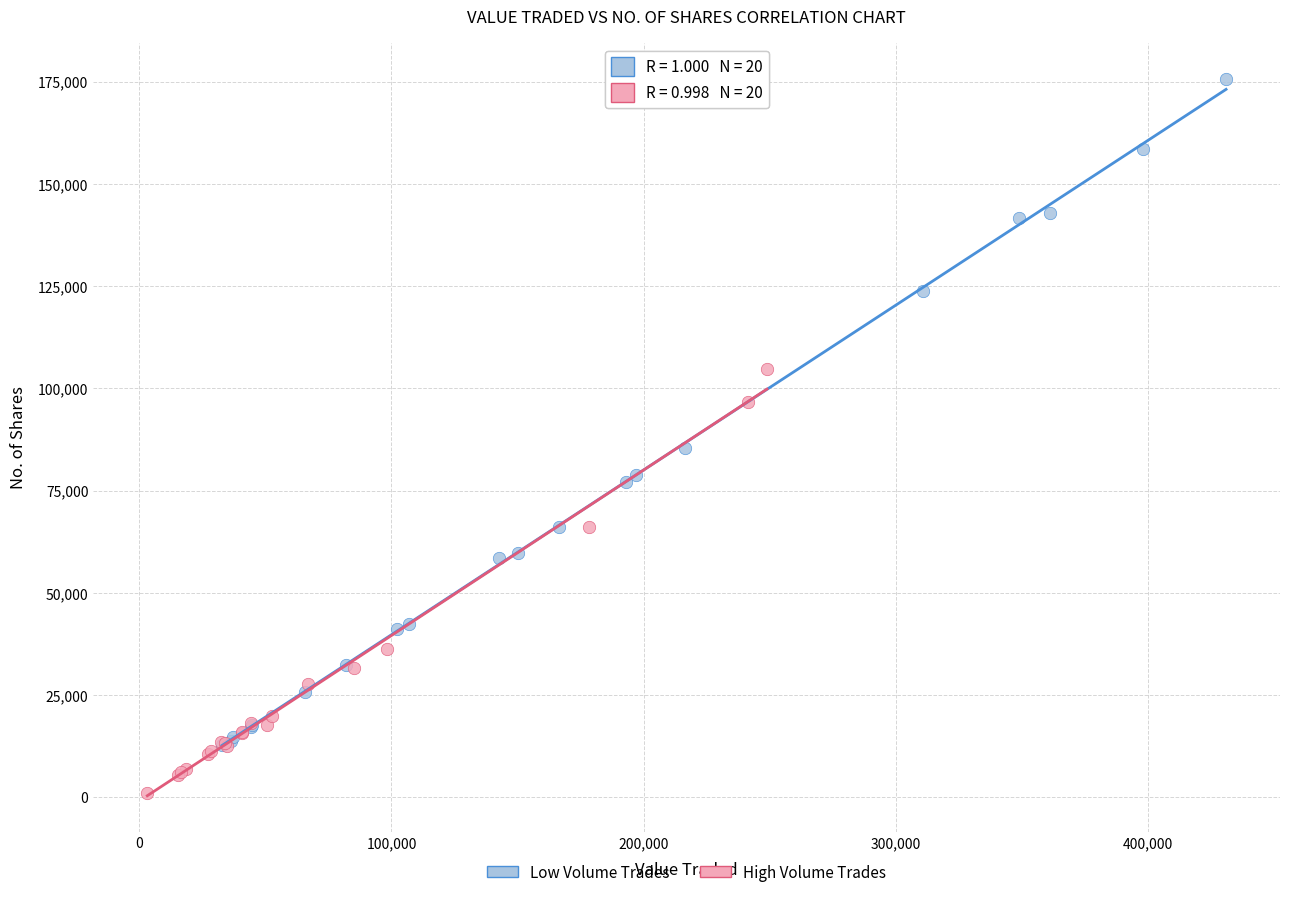

Which series has the widest spread of Y values?

Low Volume Trades